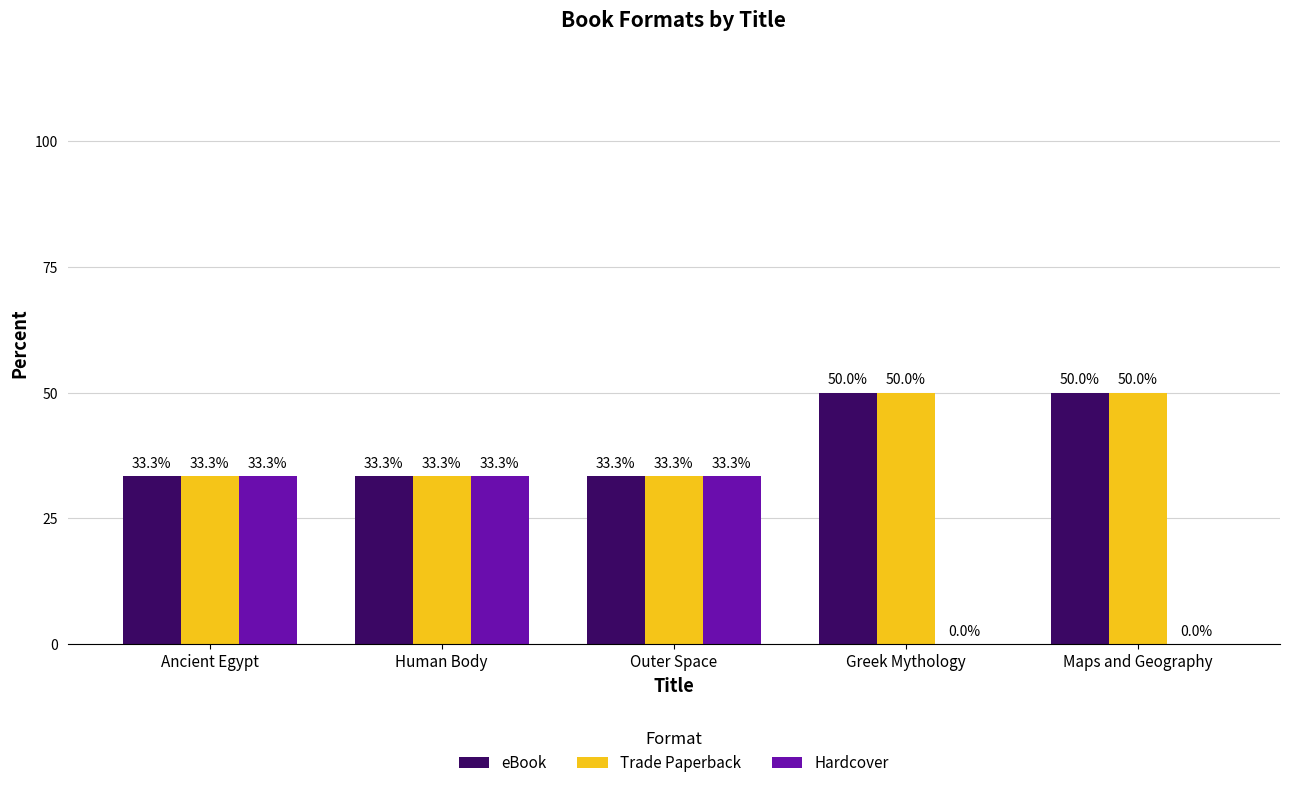

Are the bars horizontal?

No